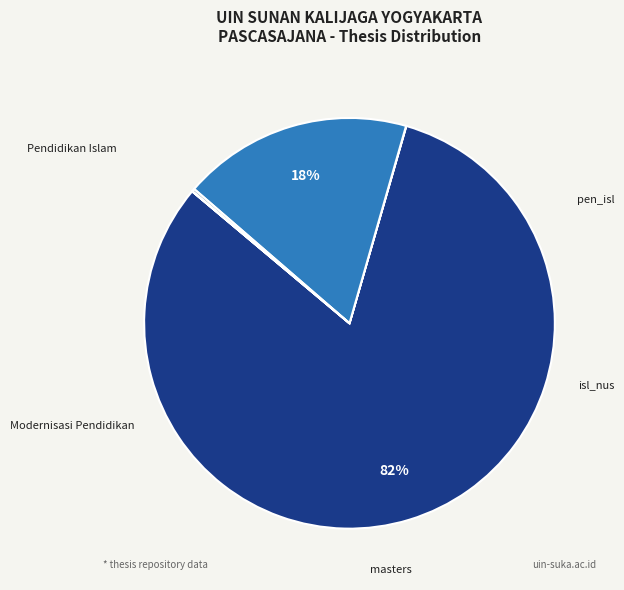

How many slices are in this pie chart?

5